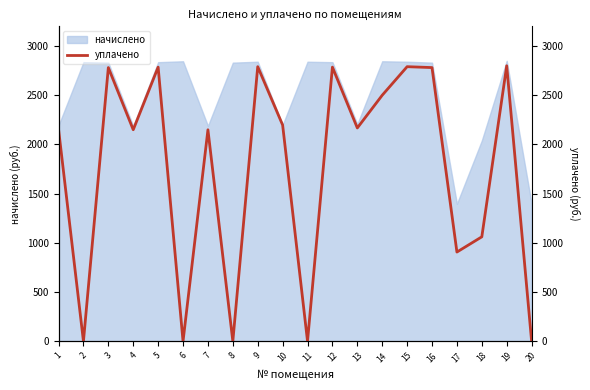

How many positive values are there?

15